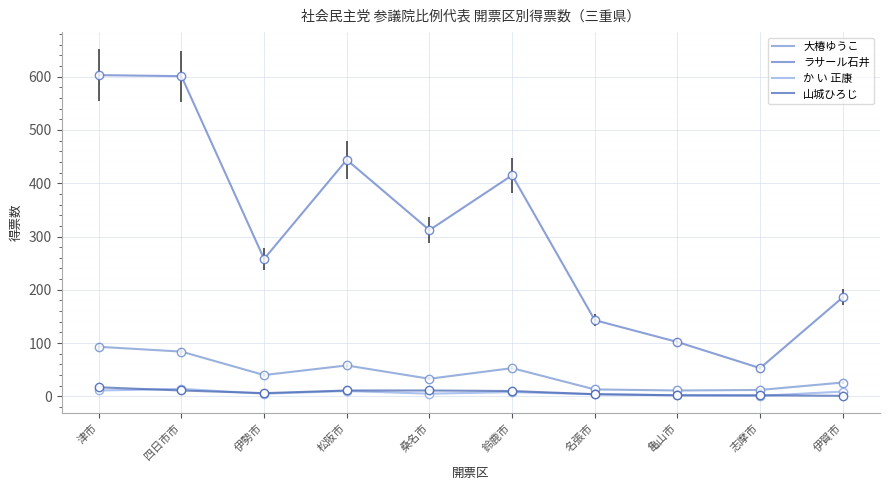

Reading left to right, extract all data points from this chart.

大椿ゆうこ: 津市=93.0	四日市市=84.0	伊勢市=40.0	松阪市=58.0	桑名市=33.0	鈴鹿市=53.0	名張市=13.0	亀山市=11.0	志摩市=12.0	伊賀市=26.0
ラサール石井: 津市=602.9	四日市市=601.0	伊勢市=257.9	松阪市=444.0	桑名市=312.0	鈴鹿市=415.0	名張市=143.0	亀山市=102.0	志摩市=53.0	伊賀市=185.9
か い 正康: 津市=11.0	四日市市=14.0	伊勢市=5.0	松阪市=10.0	桑名市=5.0	鈴鹿市=8.0	名張市=4.0	亀山市=2.0	志摩市=1.0	伊賀市=9.0
山城ひろじ: 津市=17.0	四日市市=11.0	伊勢市=6.0	松阪市=11.0	桑名市=11.0	鈴鹿市=10.0	名張市=4.0	亀山市=2.0	志摩市=2.0	伊賀市=1.0